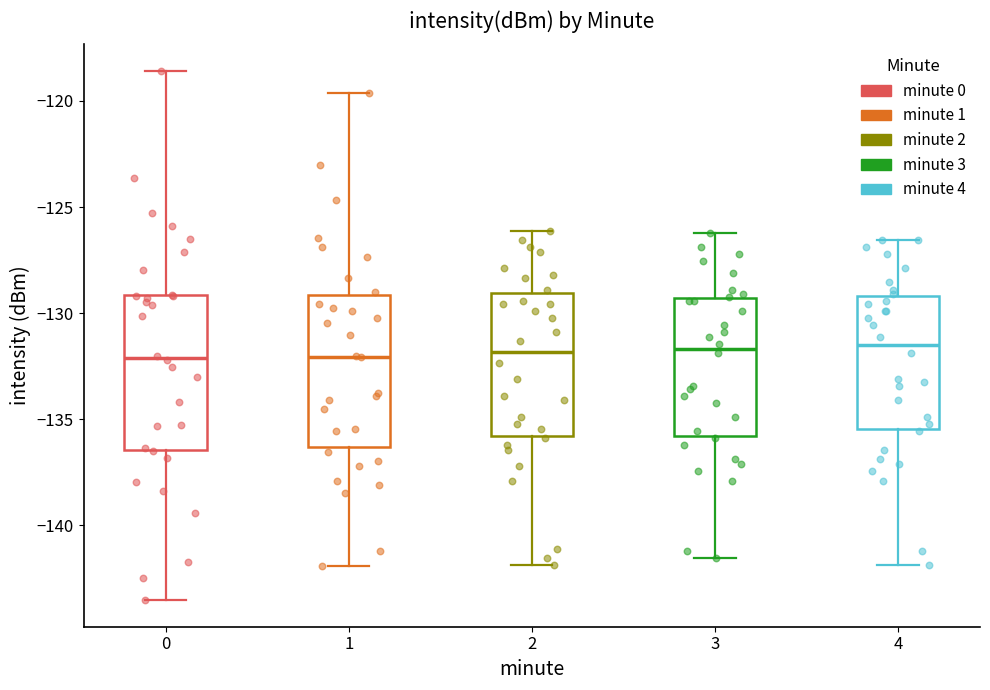

Reading left to right, transcribe this box plot: for each box, give where its median line is, the range the box spans, and where its two whiskers end, as read against the y-axis. The values are not printed on the chart, so give them approximately, as read against the axis.

0: median -132.0, box -136.5 to -129.0, whiskers -143.5 to -118.5
1: median -132.0, box -136.5 to -129.0, whiskers -142.0 to -119.5
2: median -132.0, box -136.0 to -129.0, whiskers -142.0 to -126.0
3: median -131.5, box -136.0 to -129.5, whiskers -141.5 to -126.0
4: median -131.5, box -135.5 to -129.0, whiskers -142.0 to -126.5